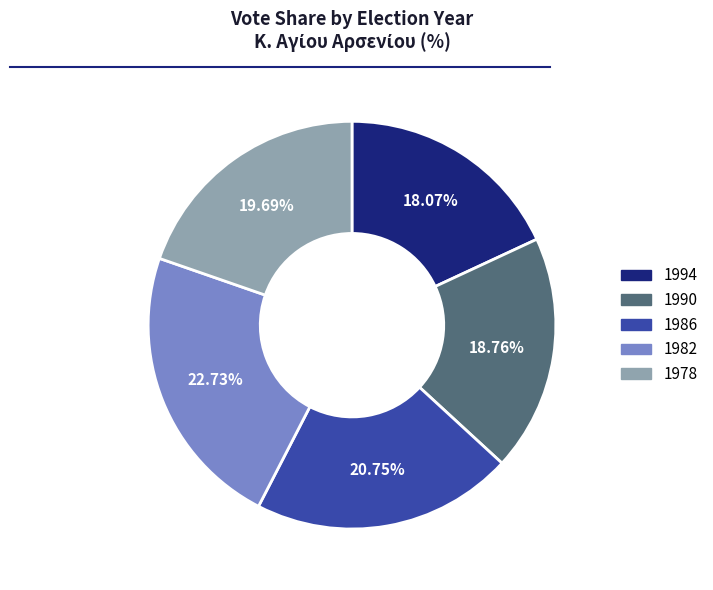

How many slices are in this pie chart?

5